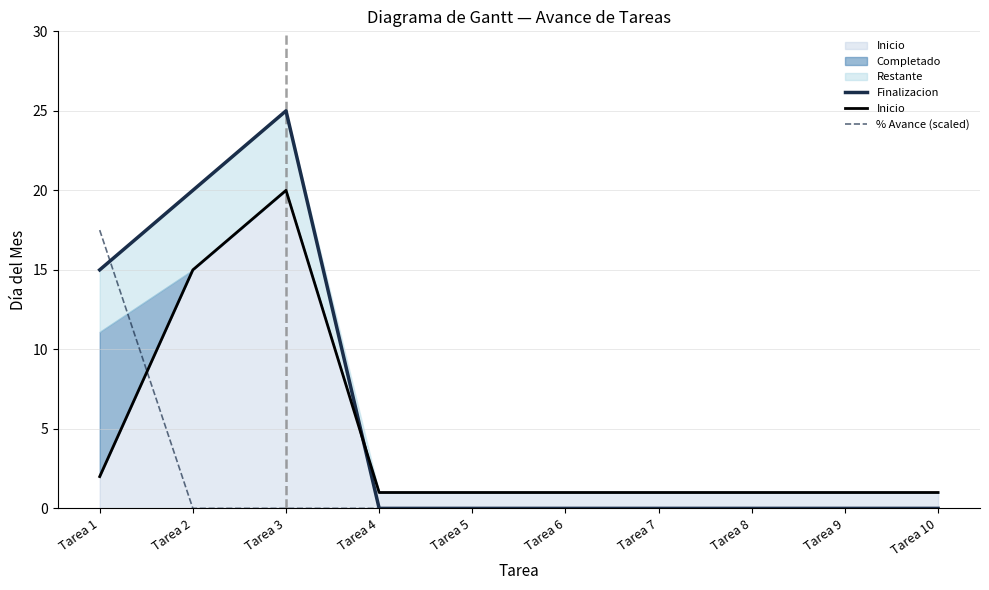

Does the chart display data point markers on the line(s)?

No